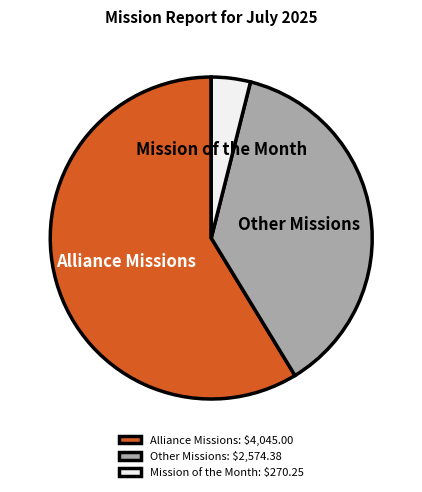

What is the smallest slice in the pie chart?

Mission of the Month: $270.25